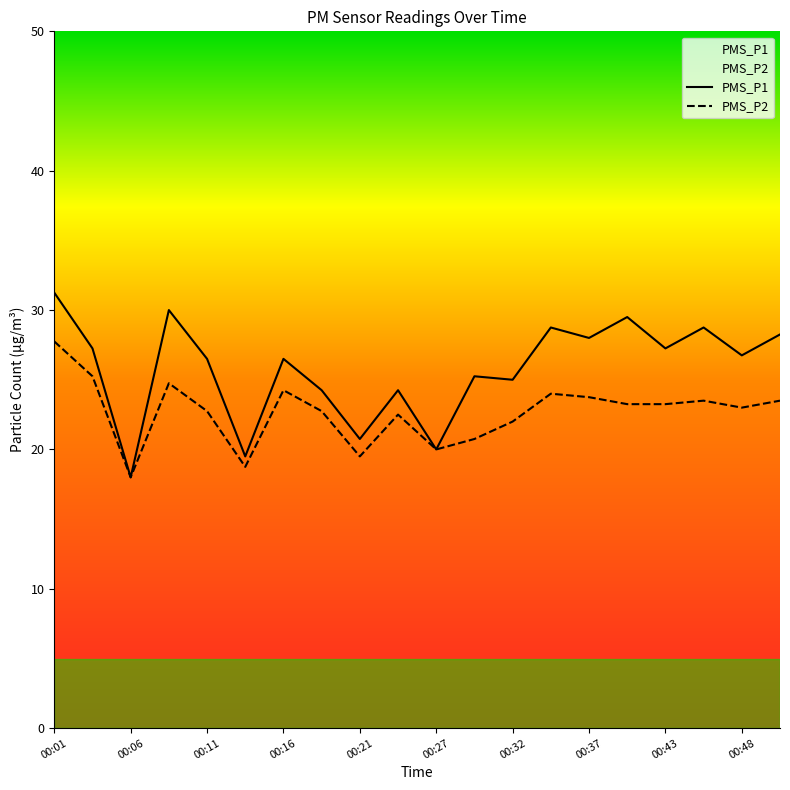

What are all the series names shown in the legend?

PMS_P1, PMS_P2